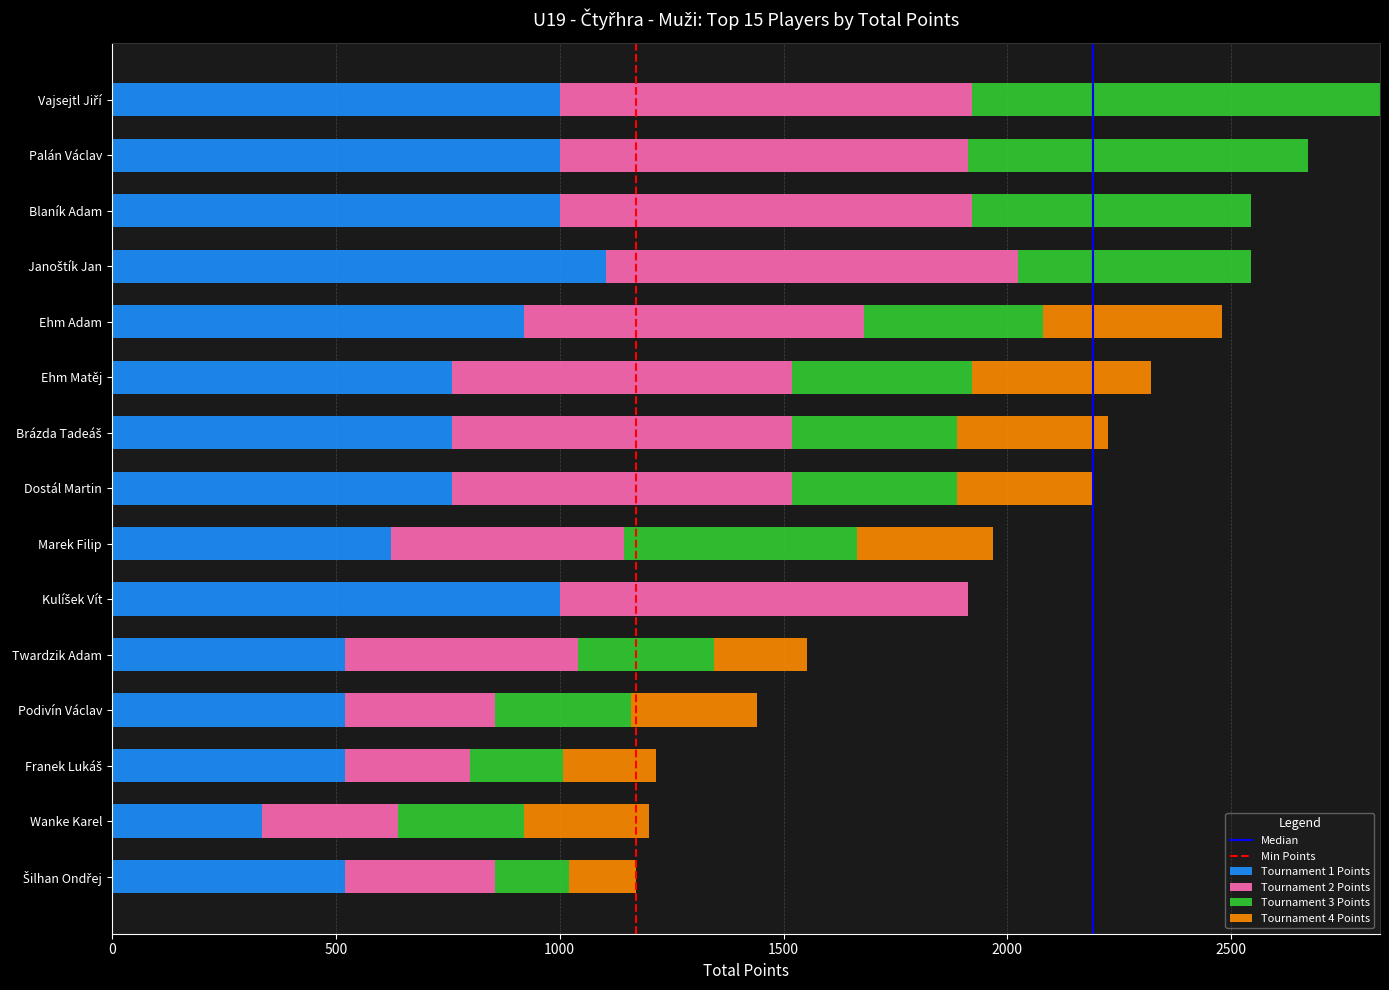

What is the total value across all series at Blaník Adam?

2544